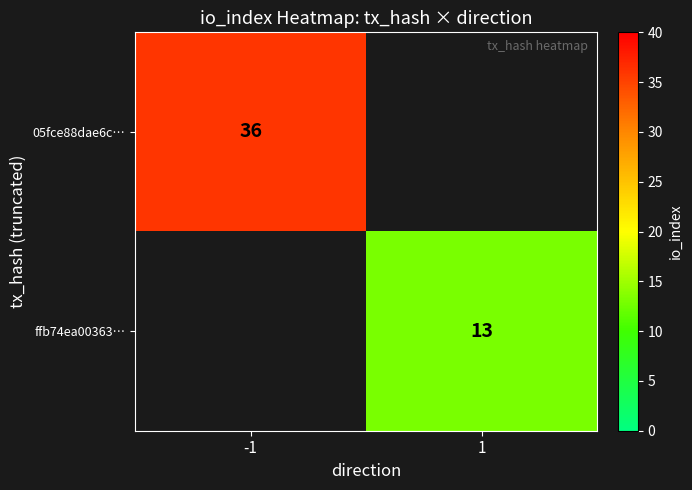

How many distinct data groups are displayed?

2